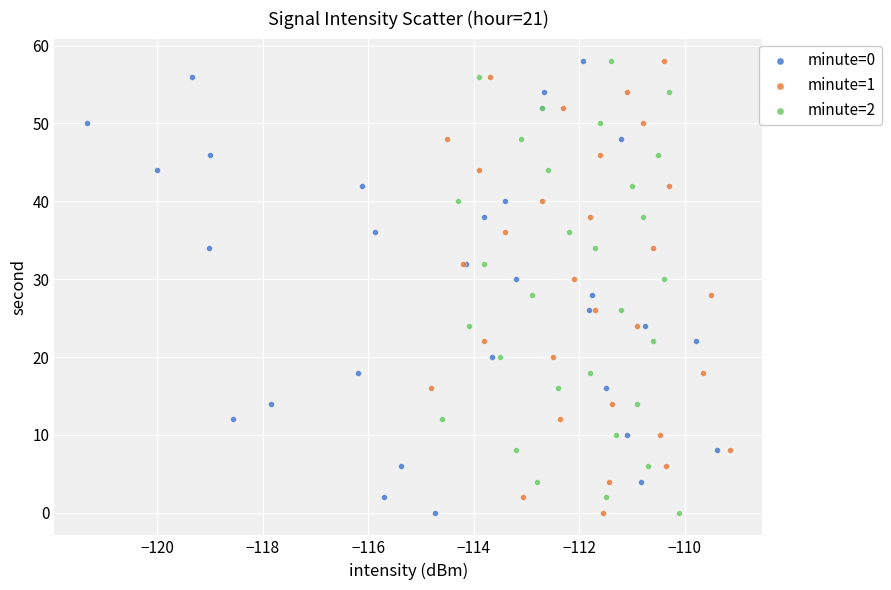

What are all the series names shown in the legend?

minute=0, minute=1, minute=2